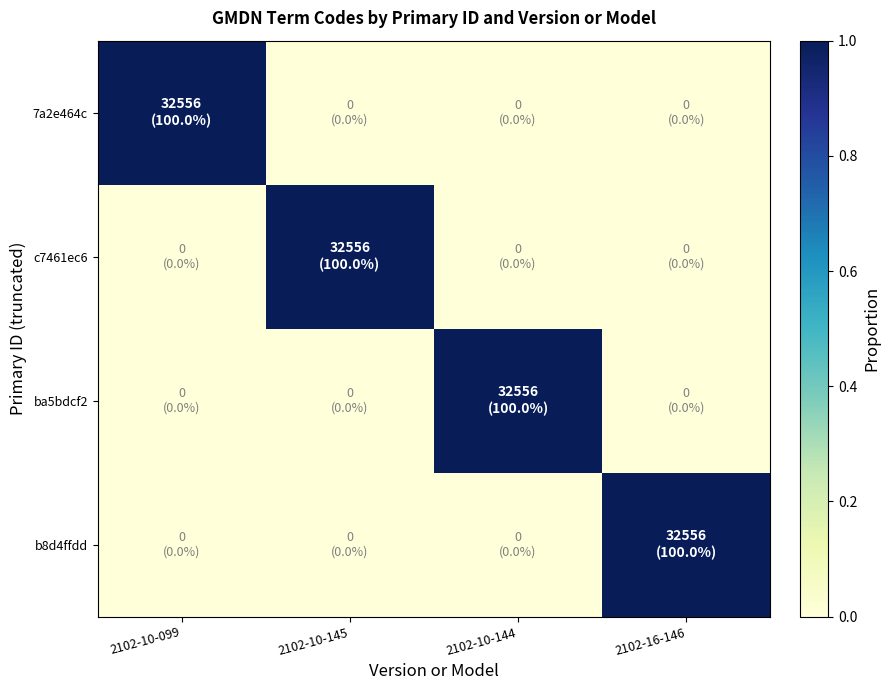

What is the total value across all series at 2102-16-146?

1